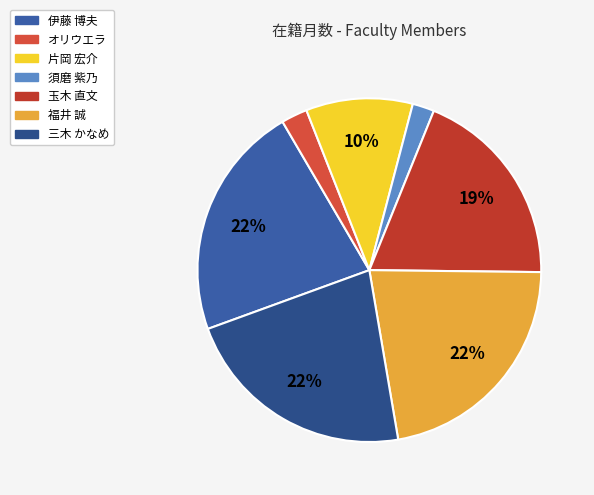

To the nearest percent, what is the difference between the largest and smallest slice percentages?

20%